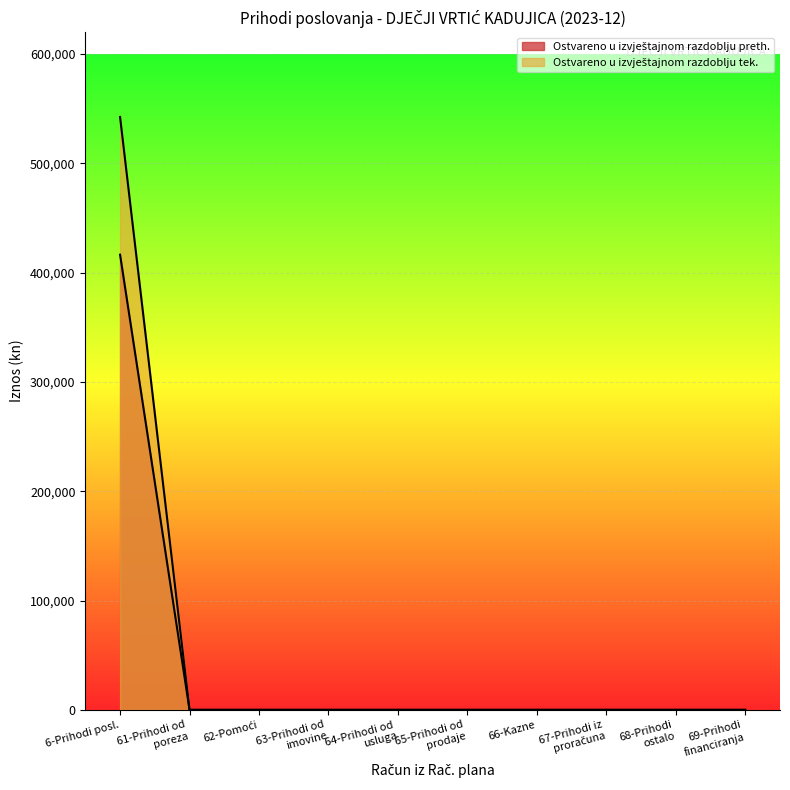

True or false: Ostvareno u izvještajnom razdoblju preth. and Ostvareno u izvještajnom razdoblju tek. intersect in this chart.

False